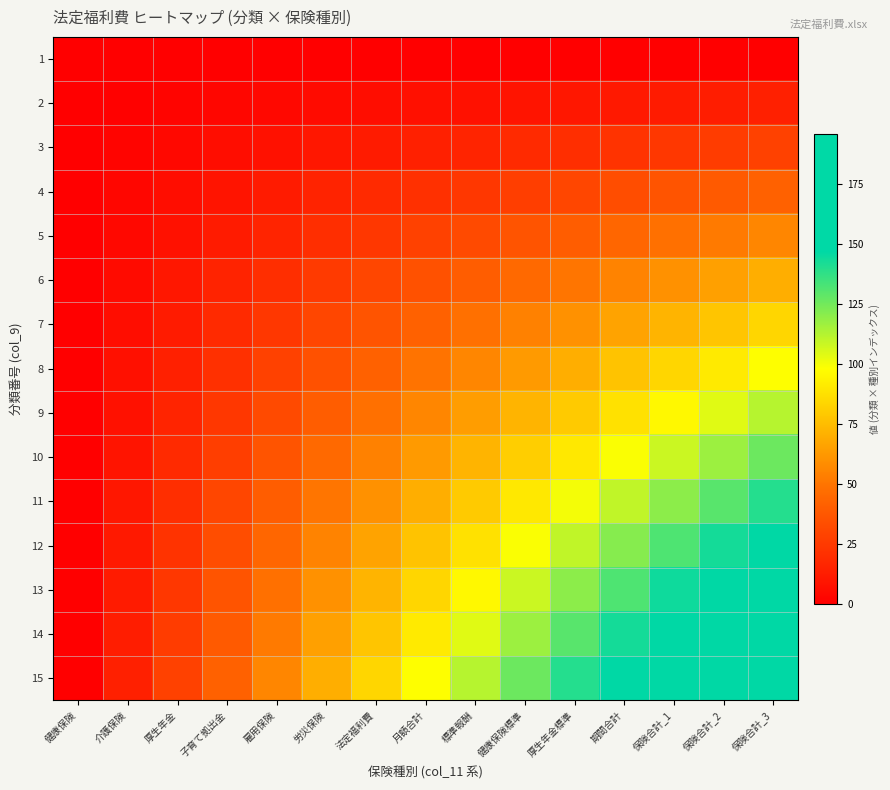

How many series are shown in this chart?

15